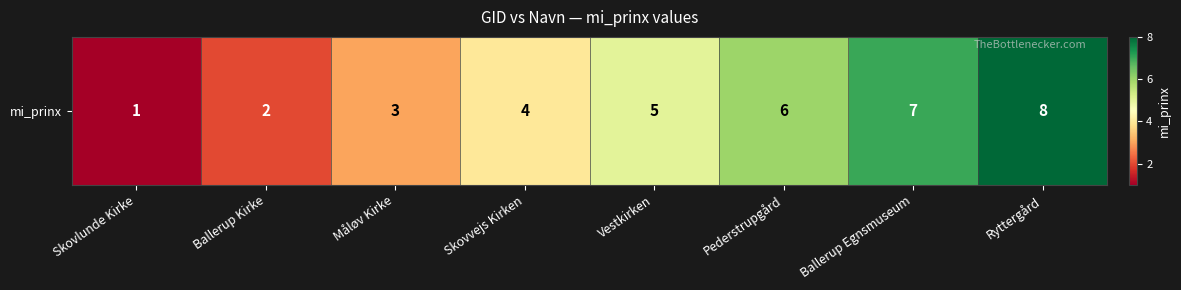

What is the change in value from Ballerup Egnsmuseum to Ryttergård?

+1